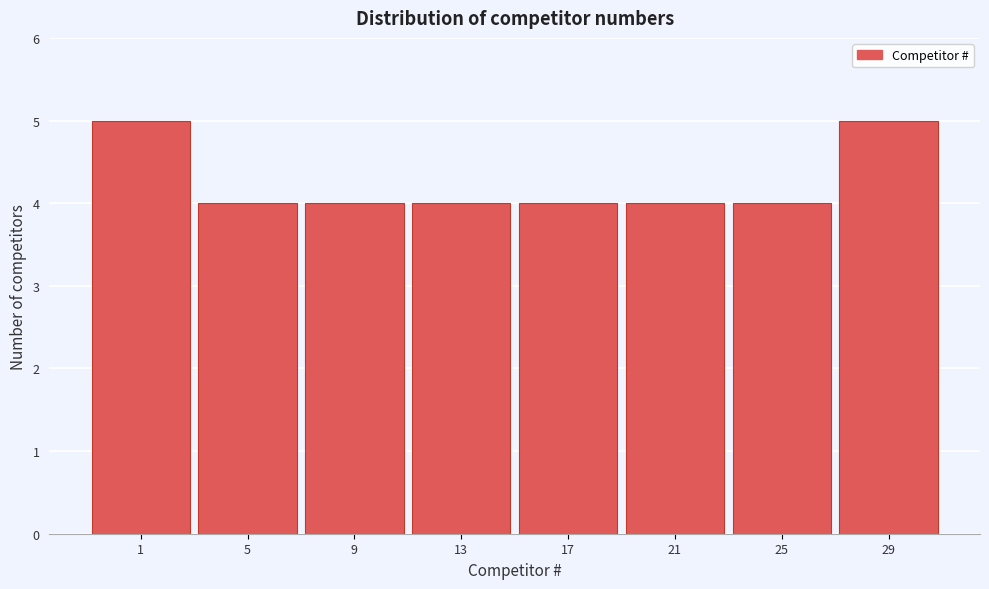

Reading left to right, transcribe all the data shown in this chart.

1=5	5=4	9=4	13=4	17=4	21=4	25=4	29=5